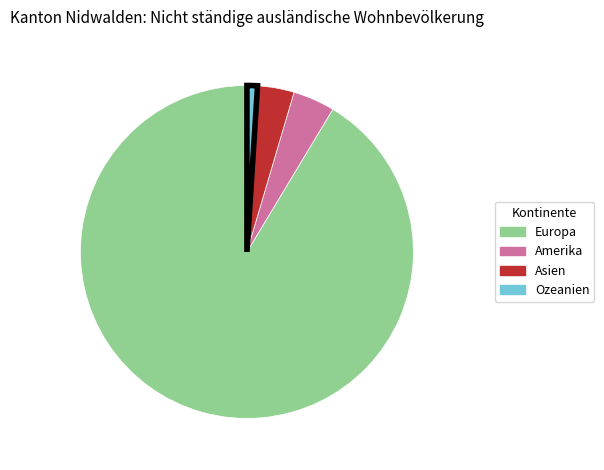

Does any single category account for the majority?

Yes